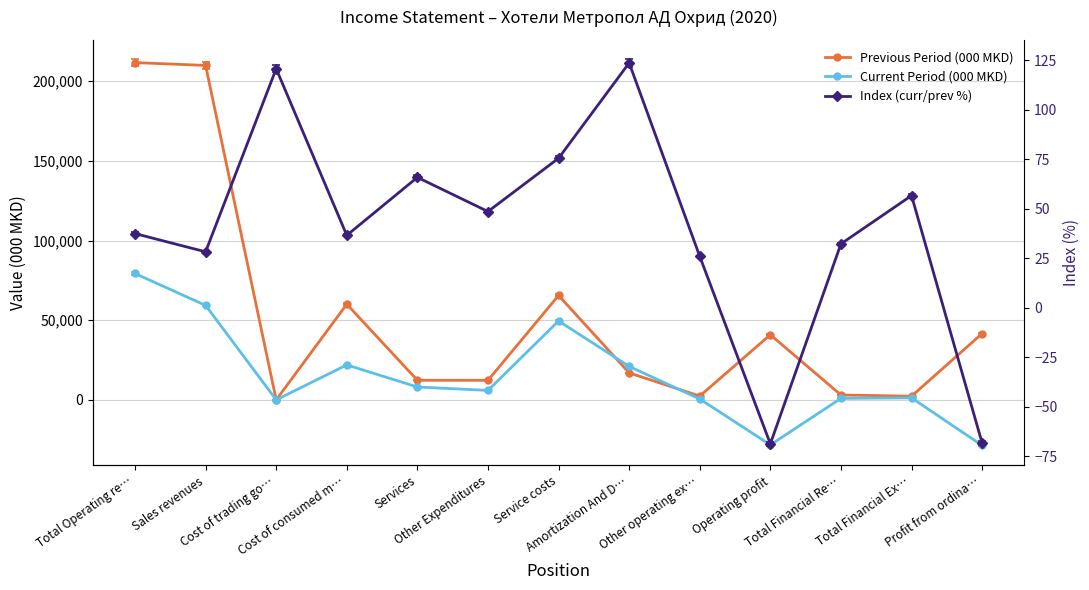

At which category does Previous Period (000 MKD) reach its first local peak?

Cost of consumed m…